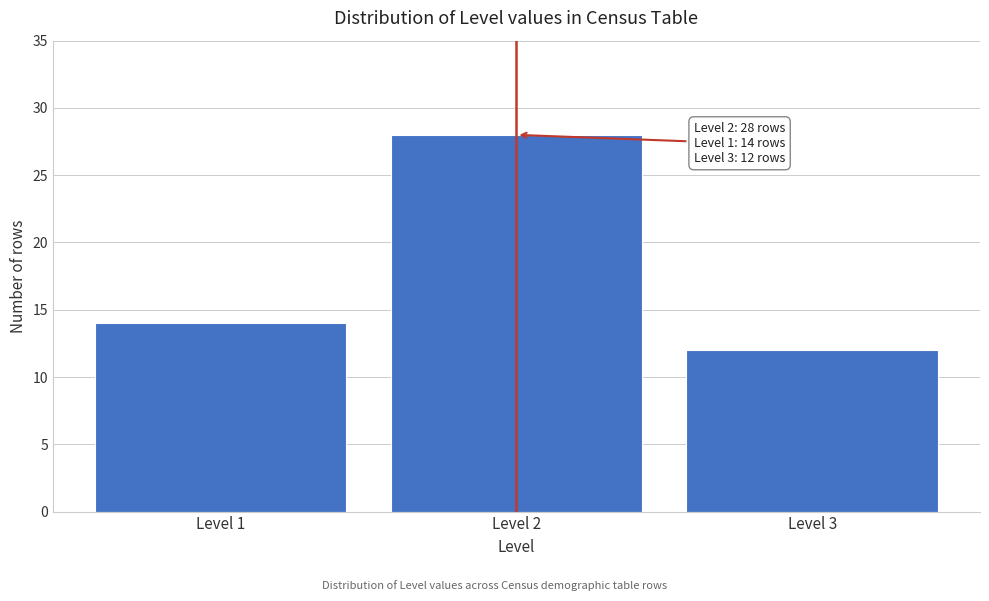

Reading left to right, list all the values displayed in this chart.

14	28	12